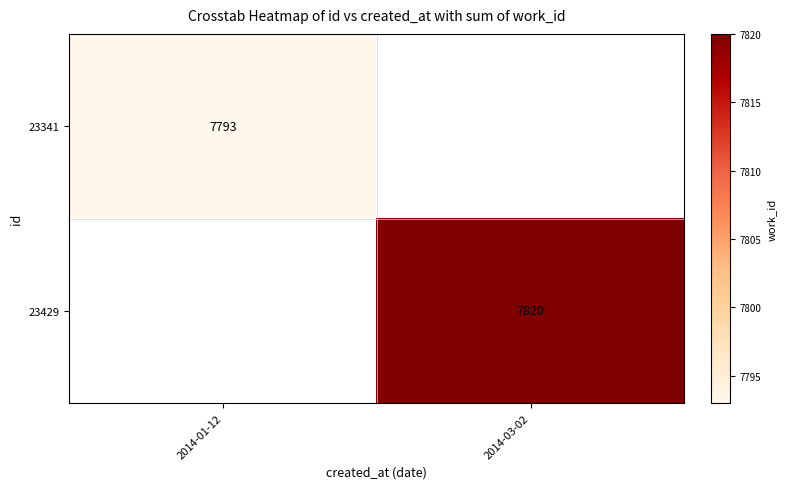

The value of 23341 at 2014-01-12 is 7793. True or false?

True